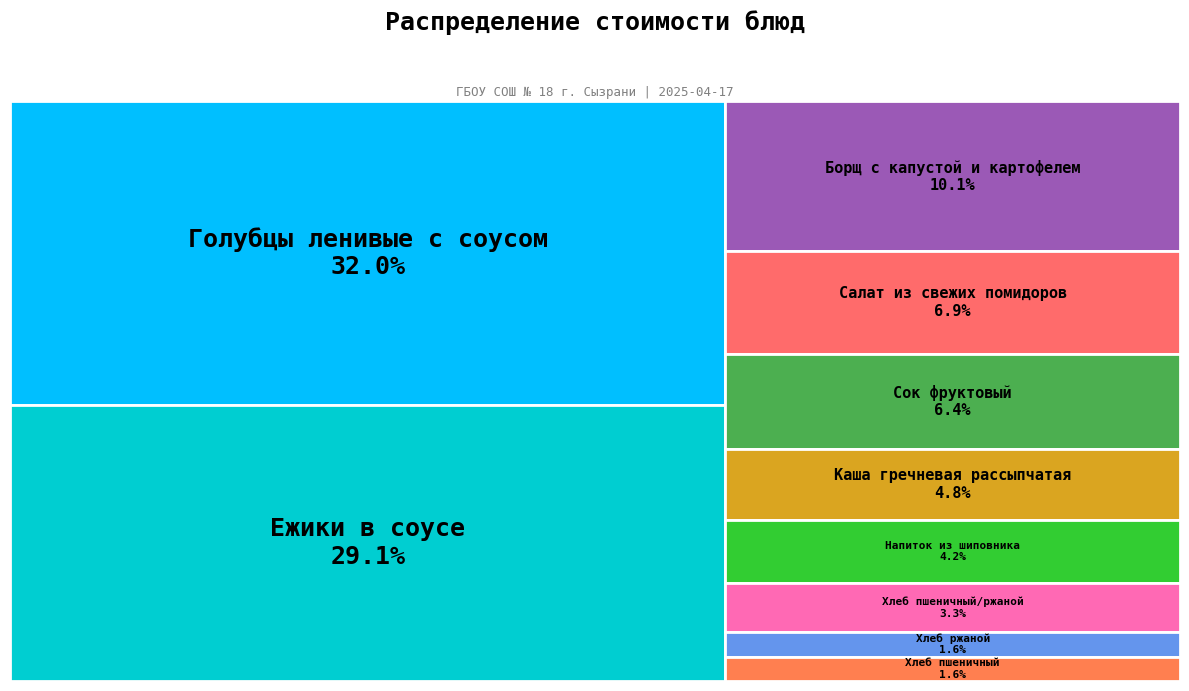

What percentage is the Сок фруктовый slice, to the nearest percent?

6%